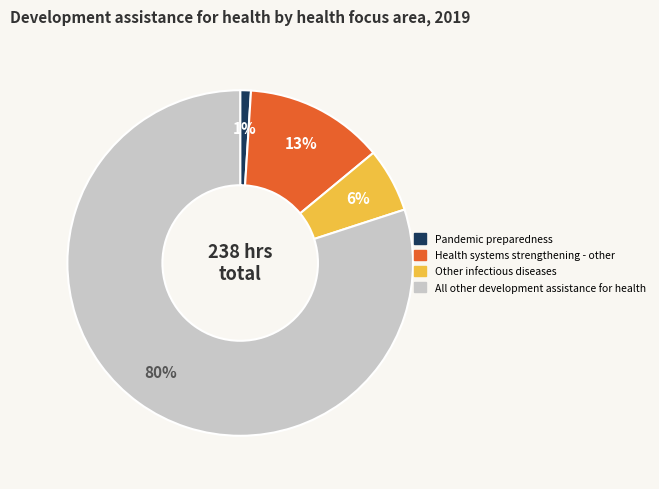

Combined, do Pandemic preparedness and Other infectious diseases account for over 50%?

No